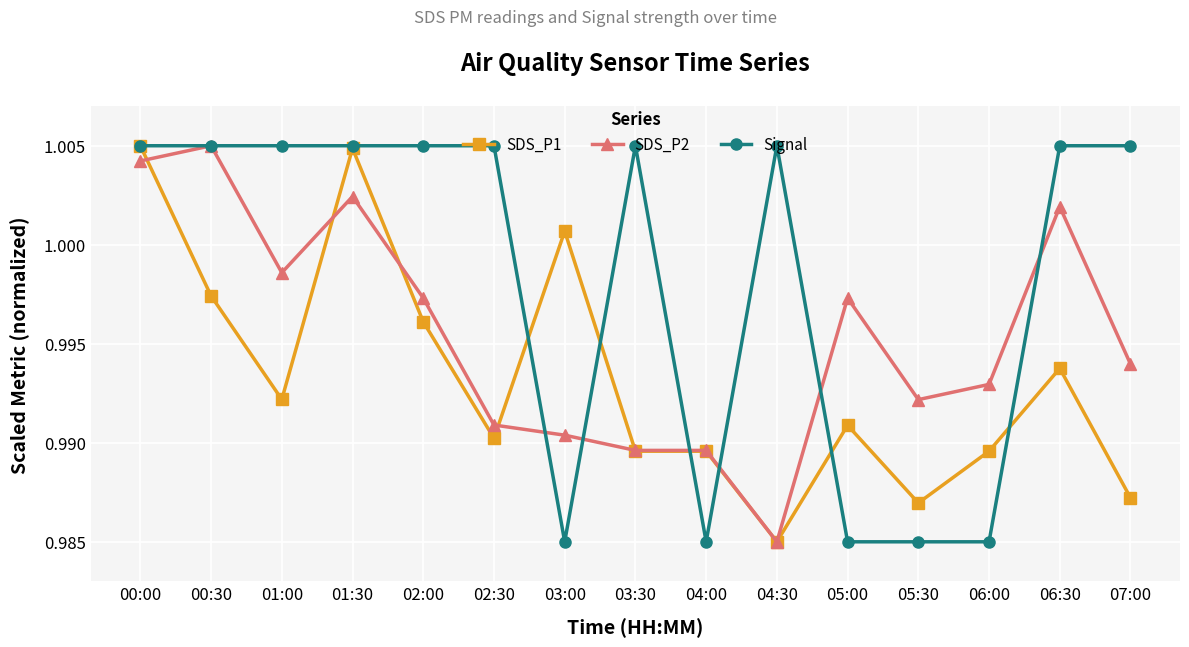

Is the value of SDS_P2 at 05:00 greater than the value of SDS_P1 at 02:30?

Yes